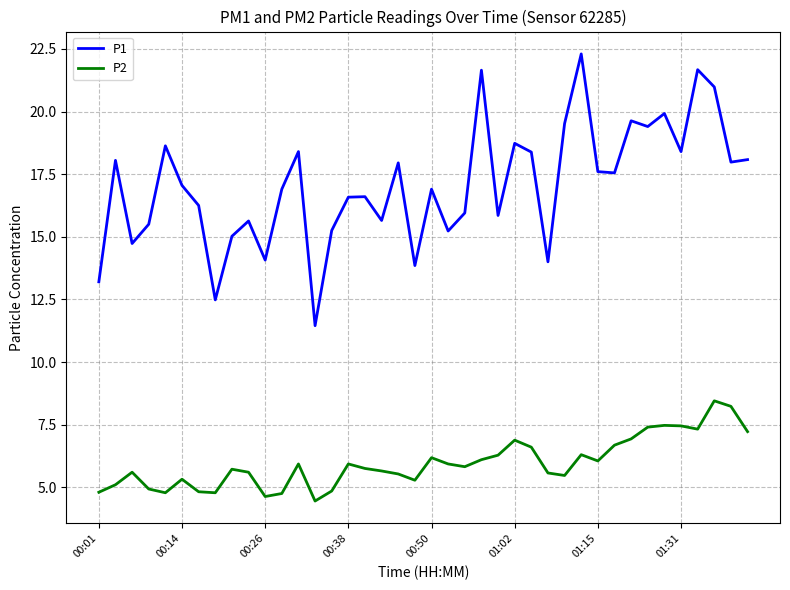

True or false: P1 and P2 cross at least once.

False